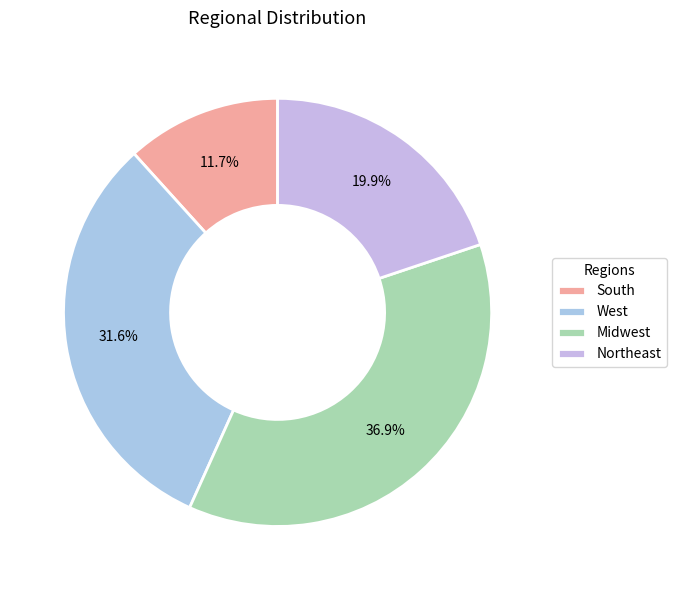

Count the number of slices in the pie.

4